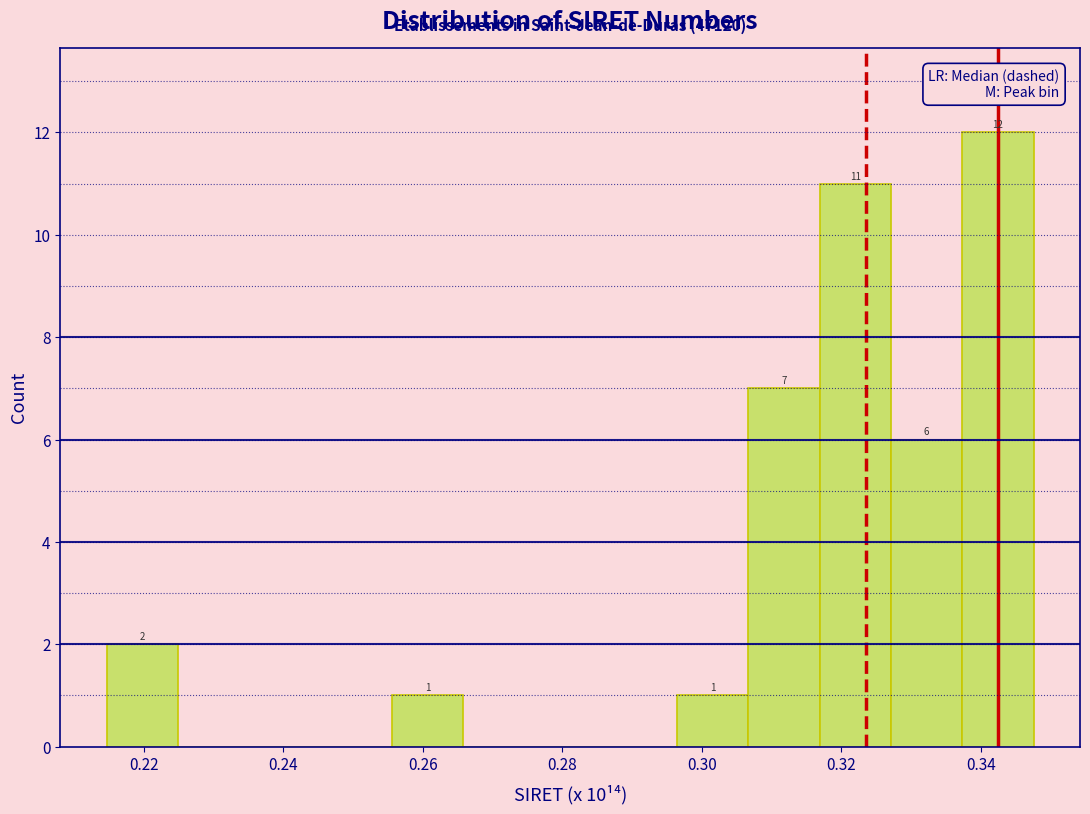

Which range on the x-axis has the tallest bar?

0.338 to 0.348